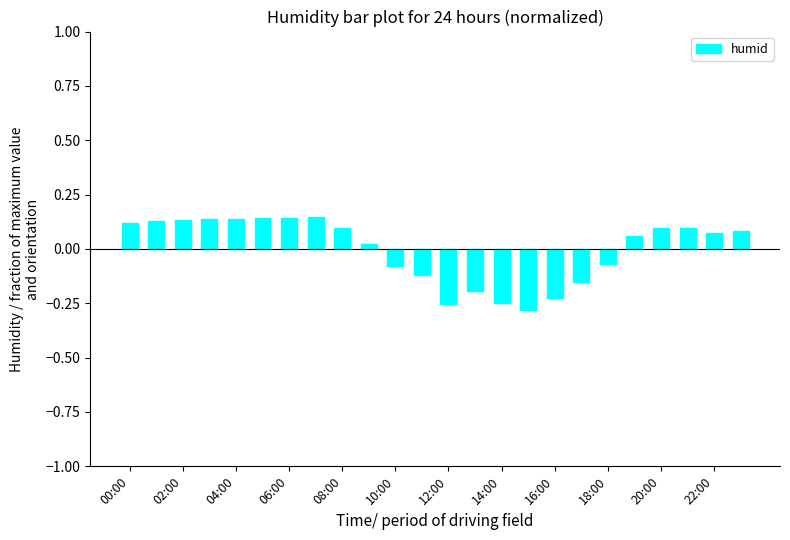

What is the difference between the second highest and minimum values?

0.4